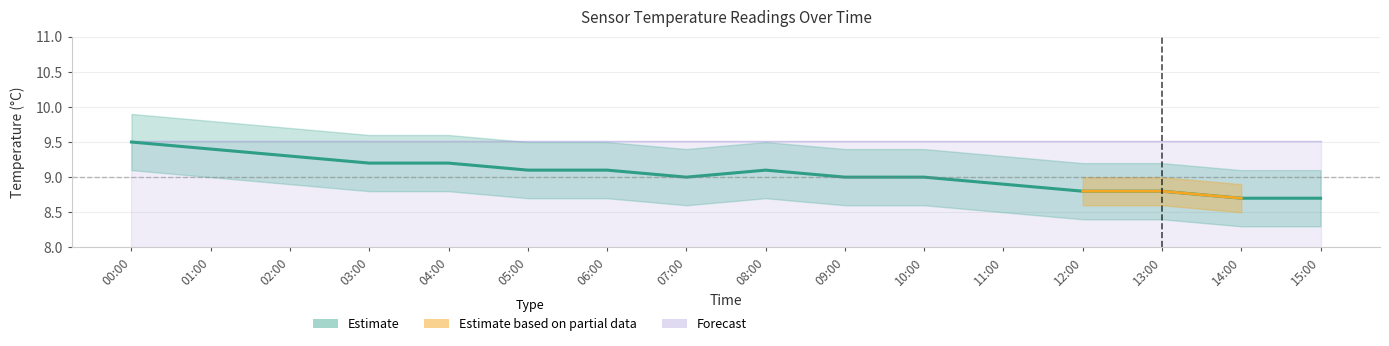

True or false: there are more than 1 points higher than both neighbors.

False